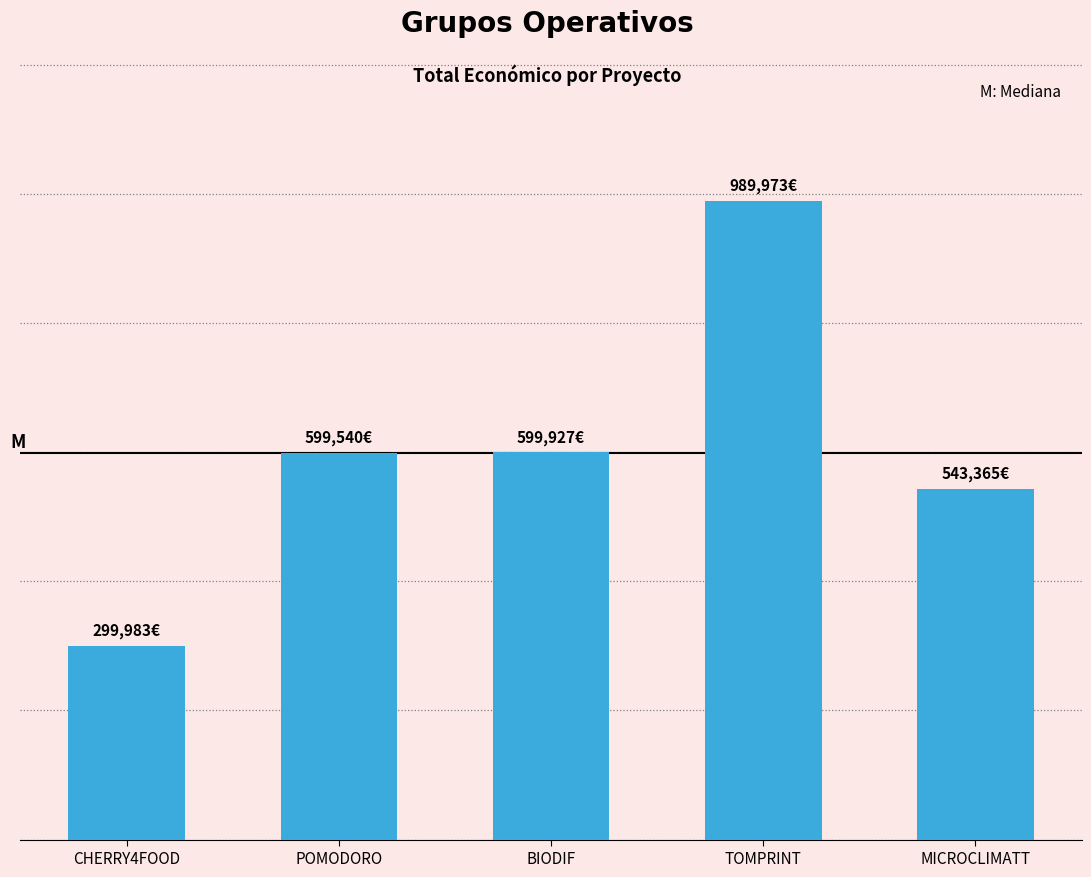

Does the chart contain any negative values?

No